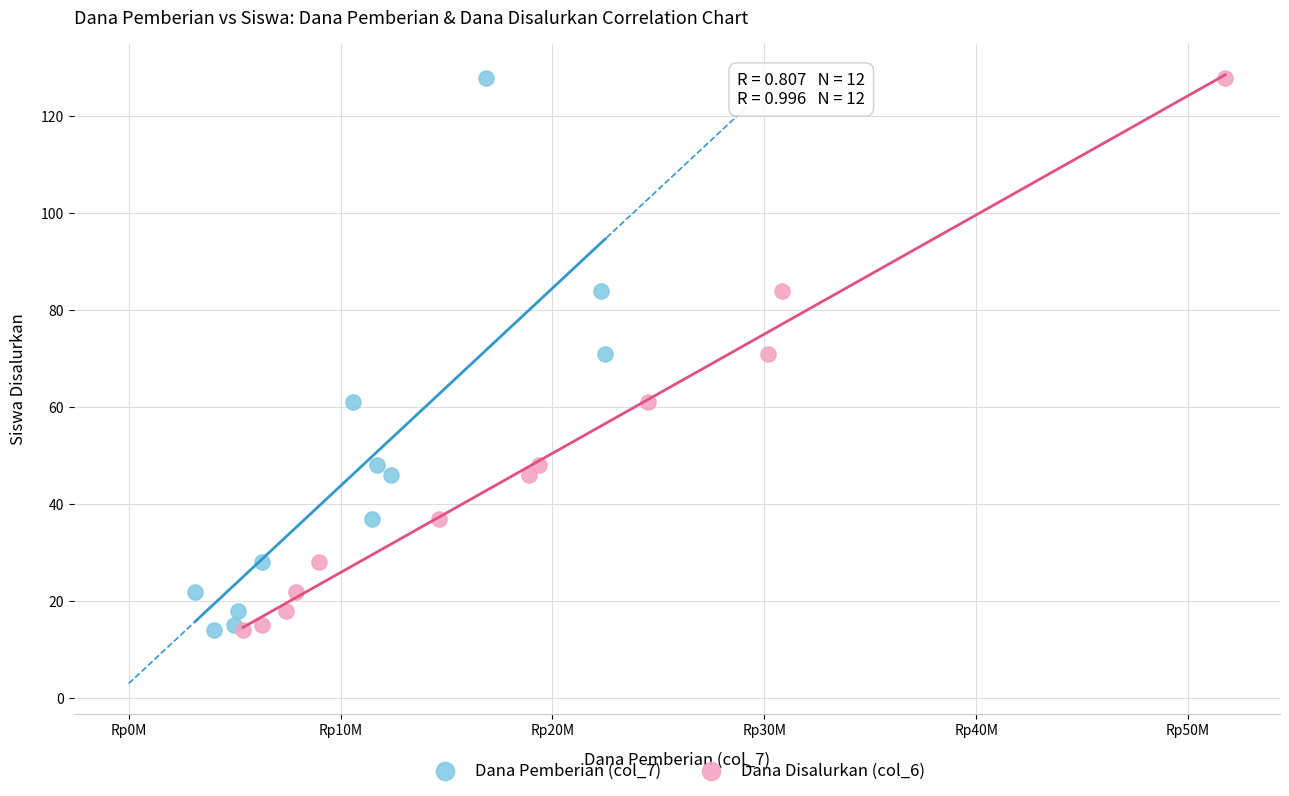

What are all the series names shown in the legend?

Dana Pemberian (col_7), Dana Disalurkan (col_6)